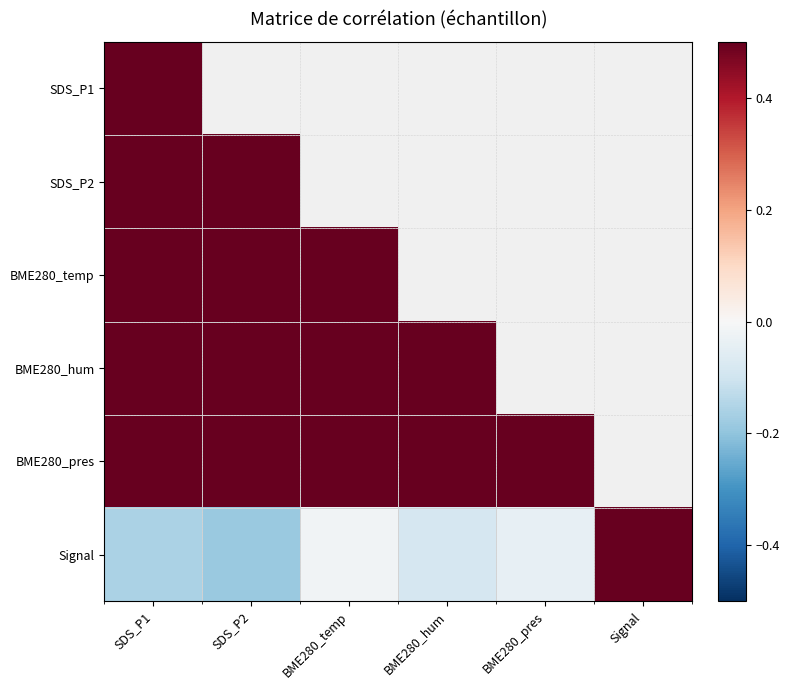

Between SDS_P1 and BME280_pres, which is larger?

BME280_pres